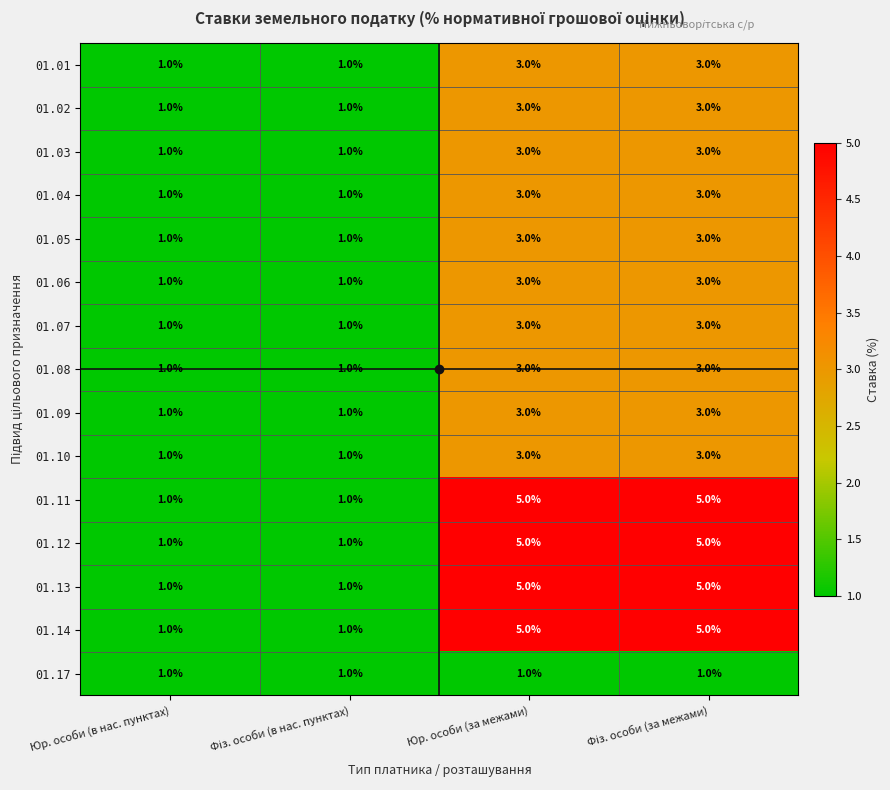

True or false: 01.03 has a value of 3 at Юр. особи (за межами).

True